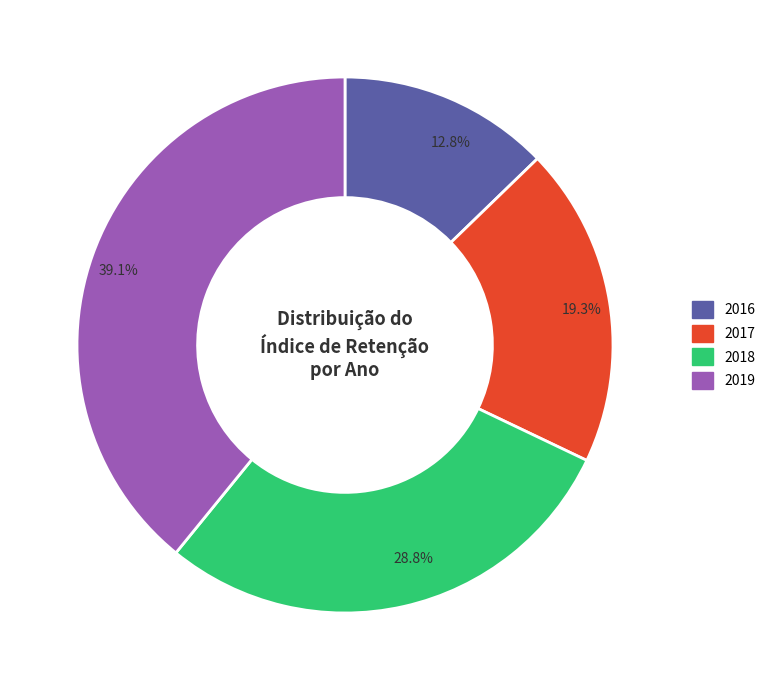

Which category has the biggest portion of the pie?

39.1%